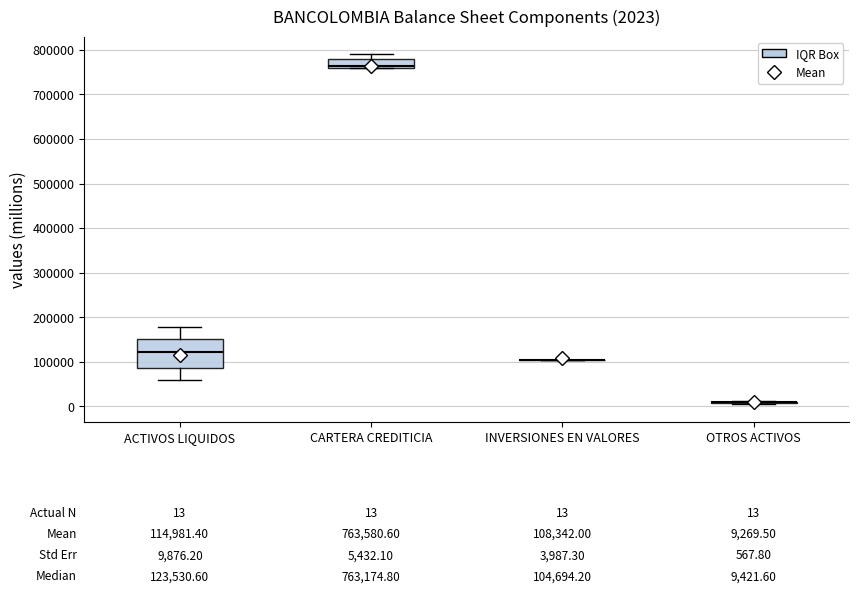

Comparing the boxes themselves (not the whiskers), which one is the tallest?

ACTIVOS LIQUIDOS